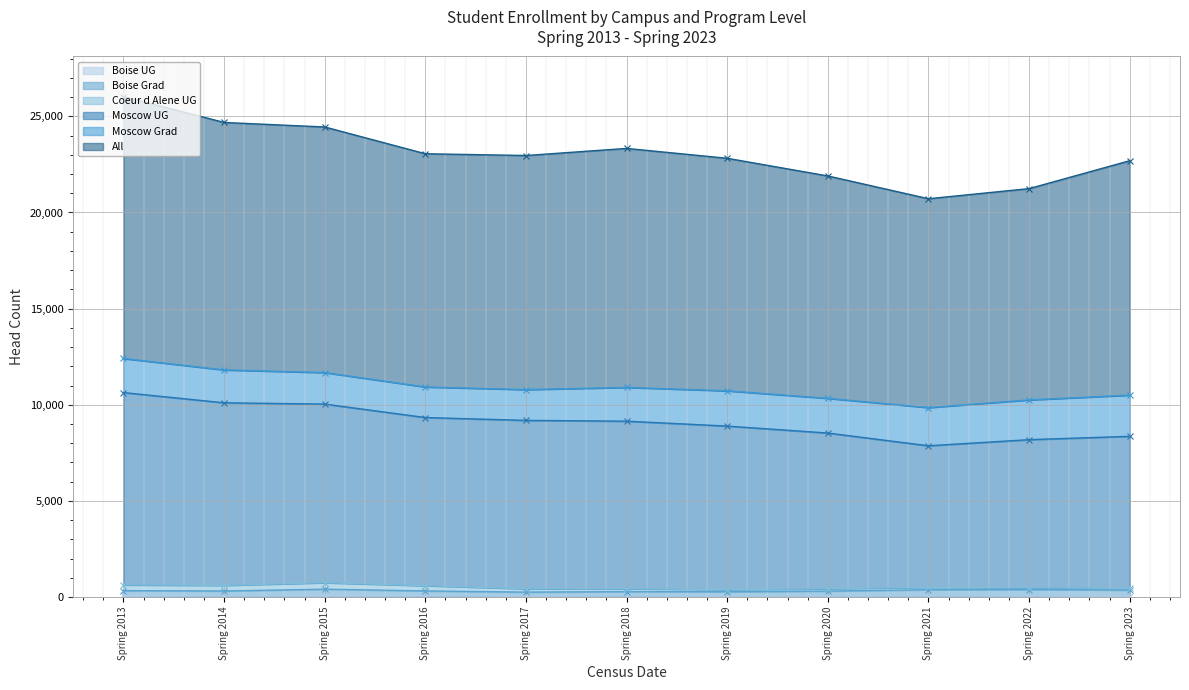

The value of All at Spring 2018 is 8232. True or false?

False